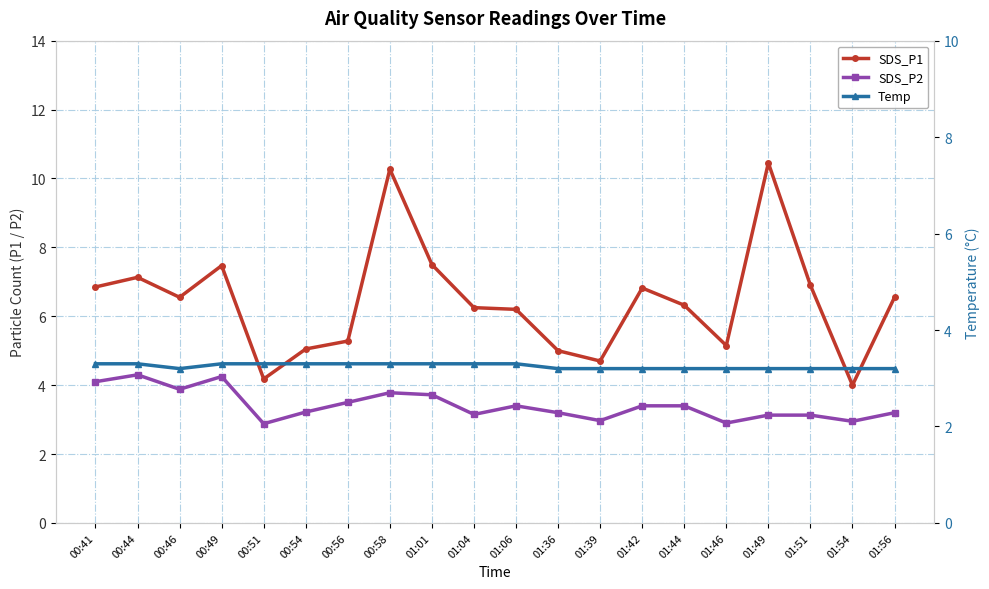

What are all the series names shown in the legend?

SDS_P1, SDS_P2, Temp